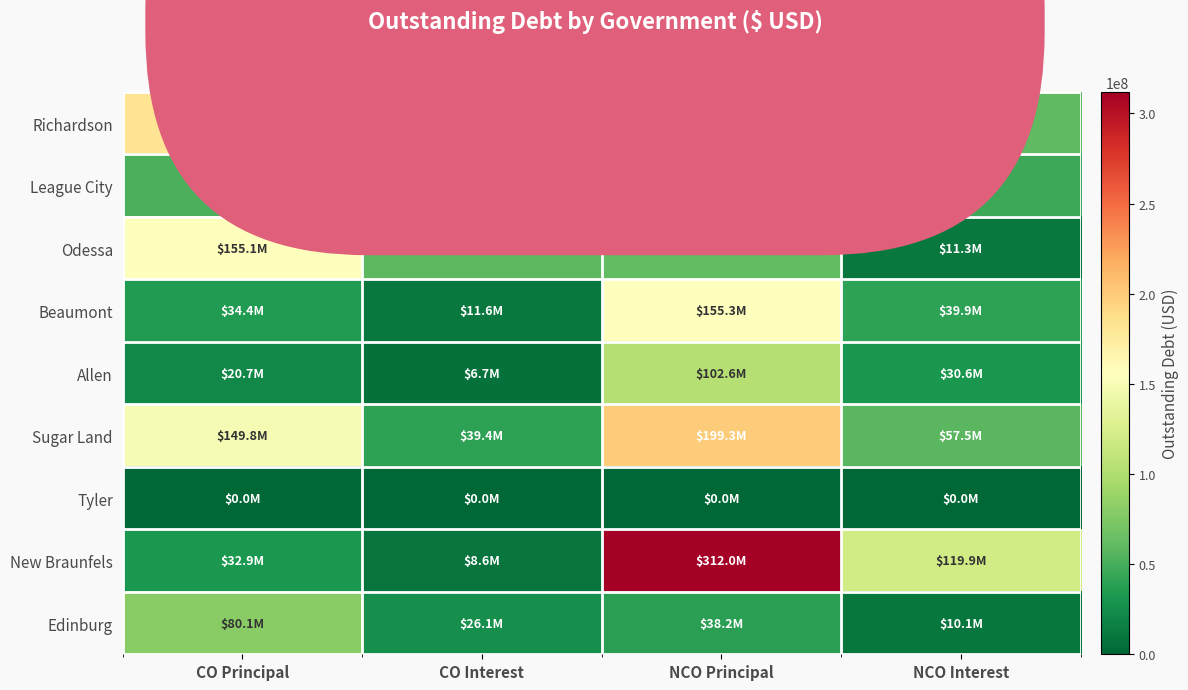

At how many categories does at least one series exceed 81057427?

3